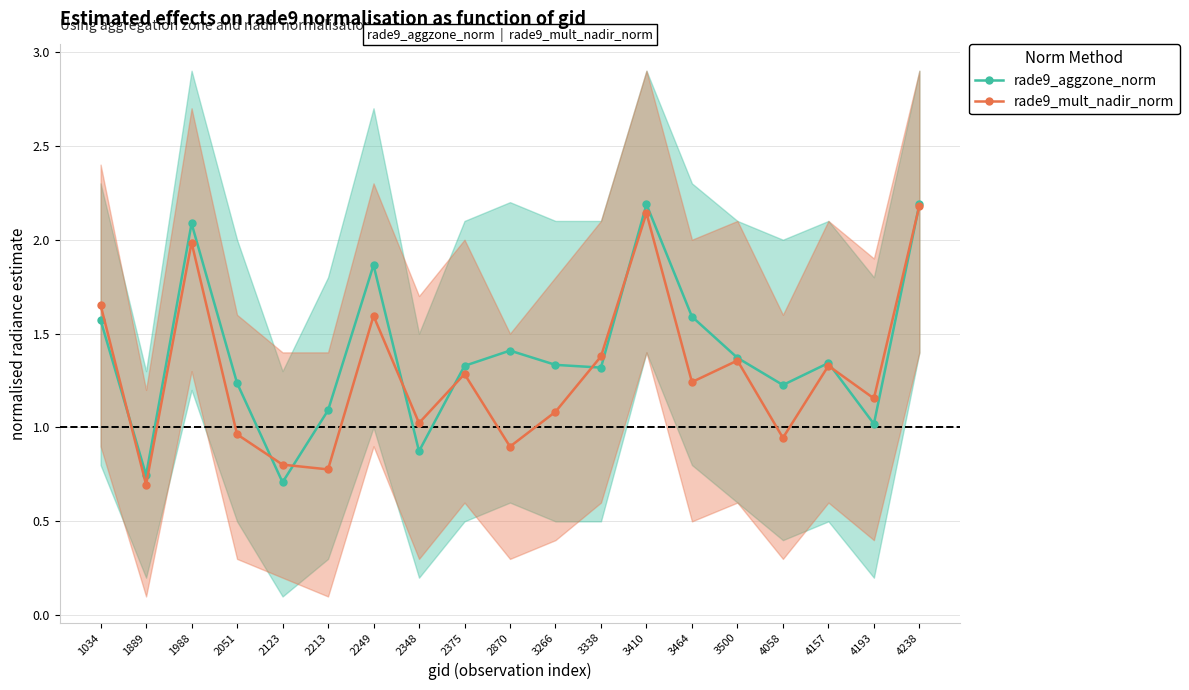

How many data points does each series have?

19